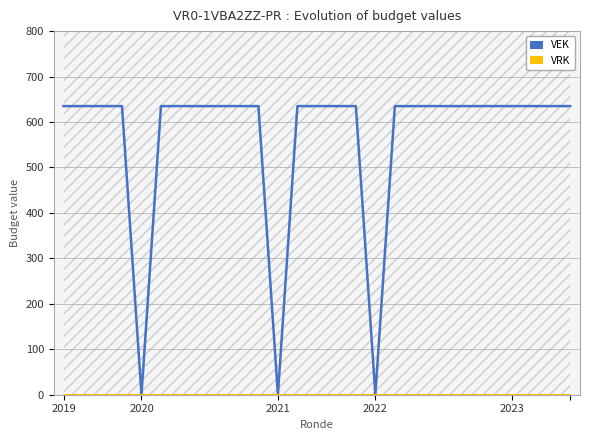

True or false: VRK and VEK cross at least once.

False